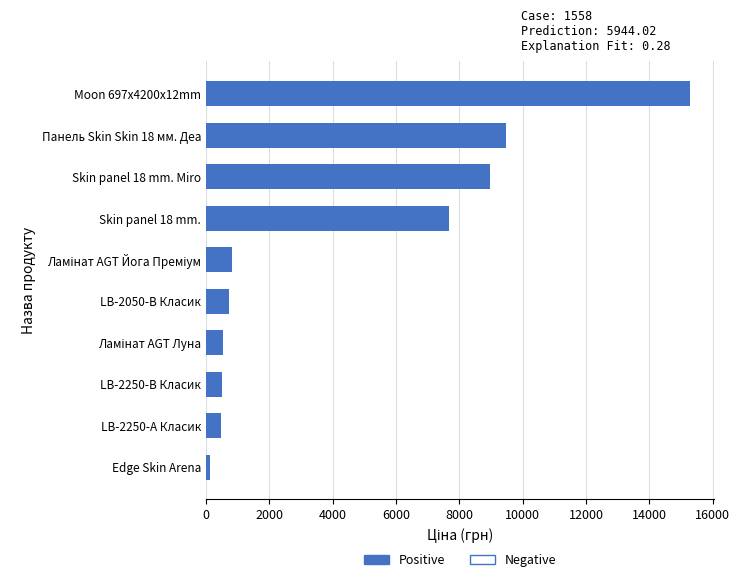

What is the sum of all values?

44624.0